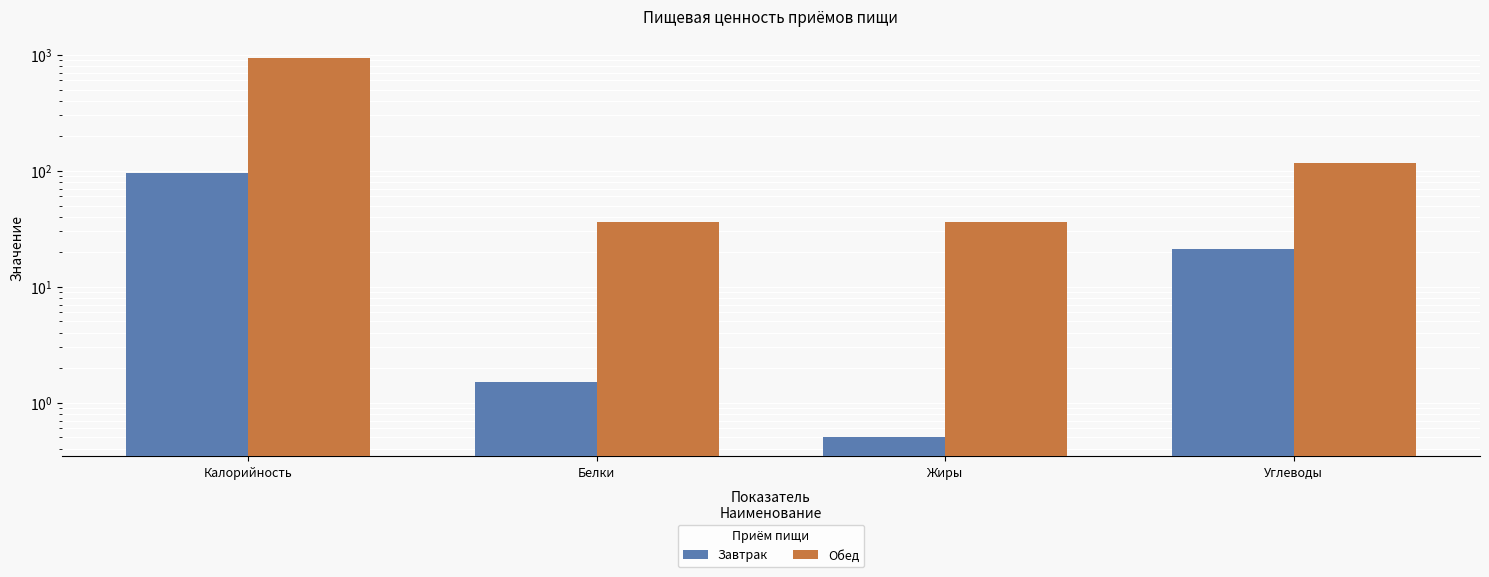

List the labels in order of Завтрак value, smallest first.

Жиры, Белки, Углеводы, Калорийность